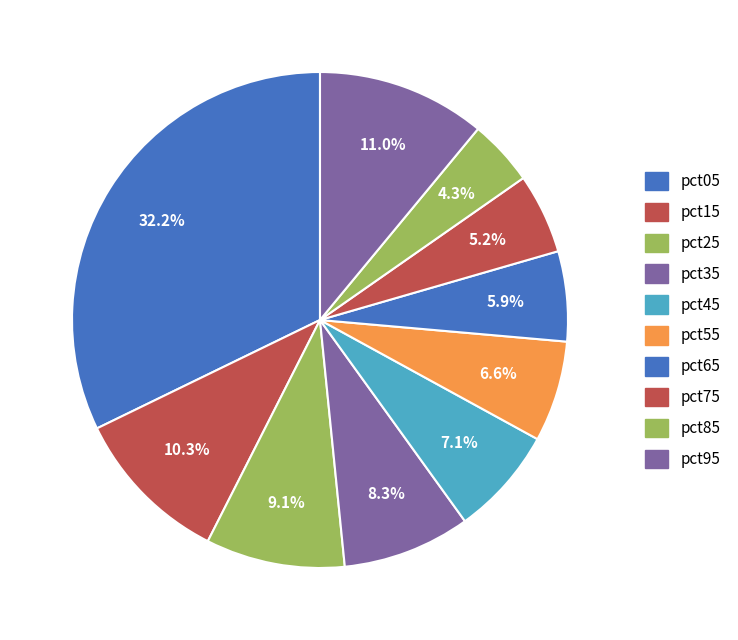

Which has a higher value, pct35 or pct85?

pct35